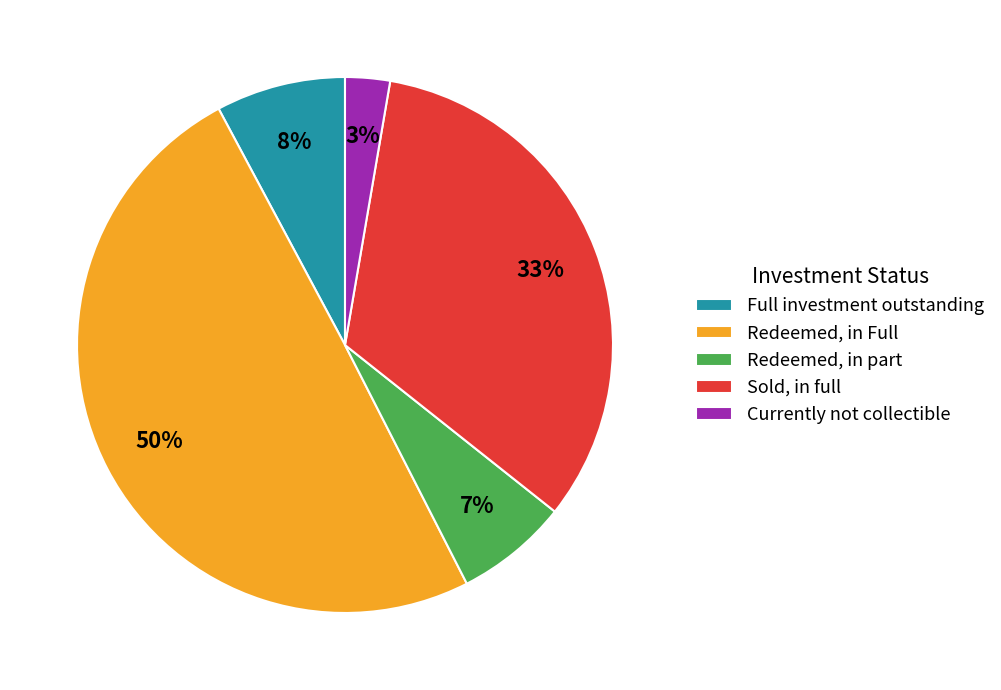

Is the sum of Currently not collectible and Redeemed, in part greater than half?

No